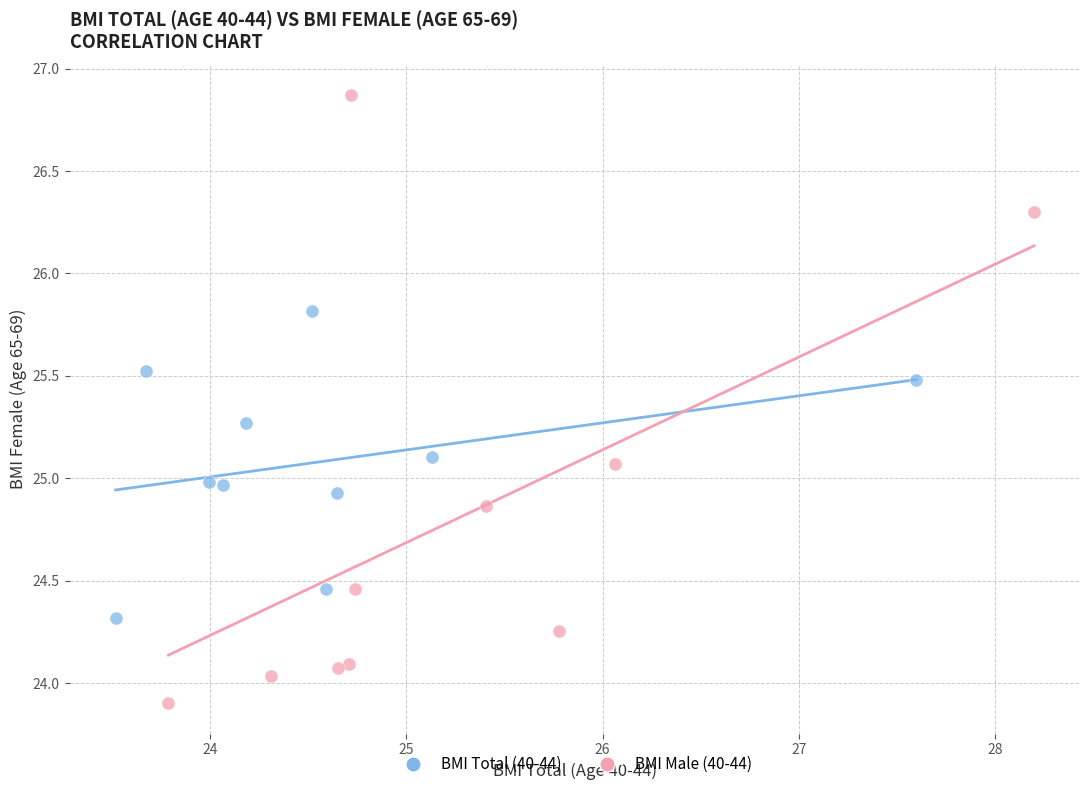

Which series has the largest Y range (max minus min)?

BMI Male (40-44)